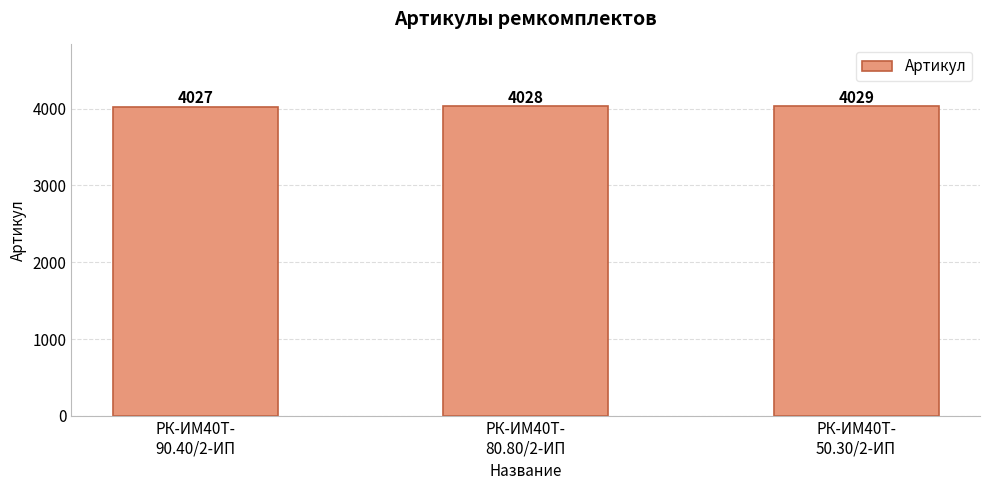

What is the change in value from РК-ИМ40T-
90.40/2-ИП to РК-ИМ40T-
80.80/2-ИП?

+1